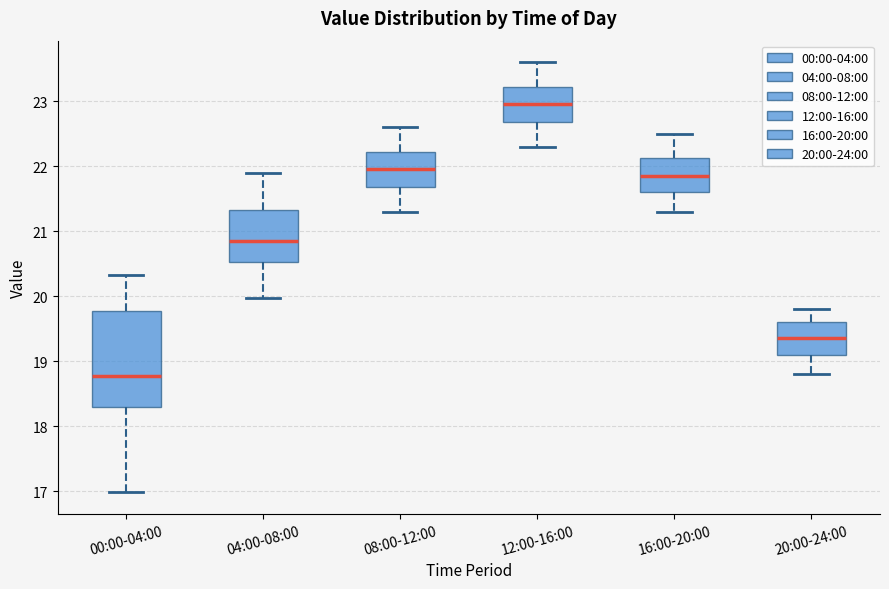

Where does the median line of the box for 00:00-04:00 sit on the y-axis? The values are not printed on the chart, so give them approximately, as read against the axis.

18.8